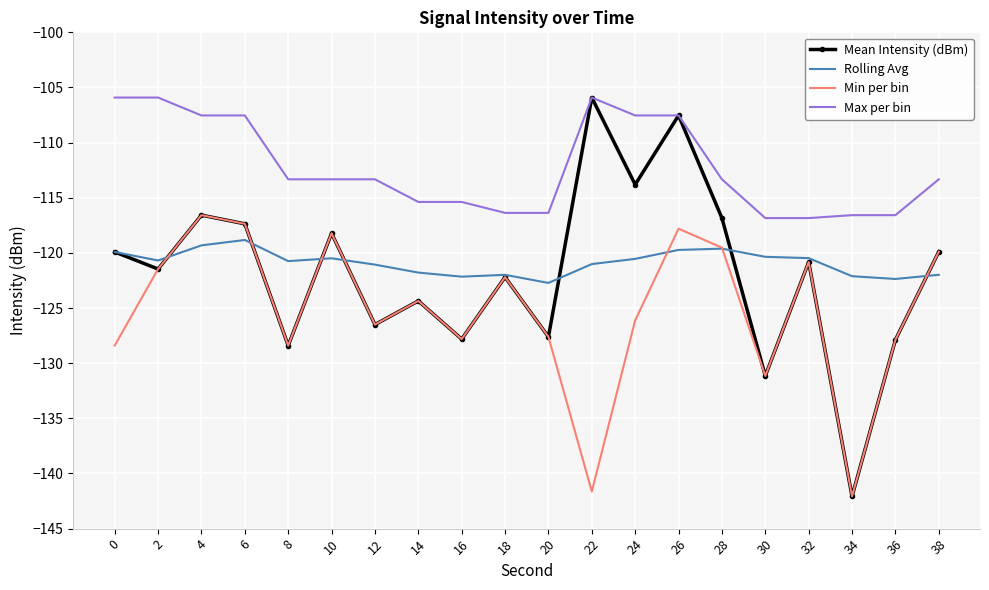

Between 2 and 12, which series saw the biggest shift?

Max per bin